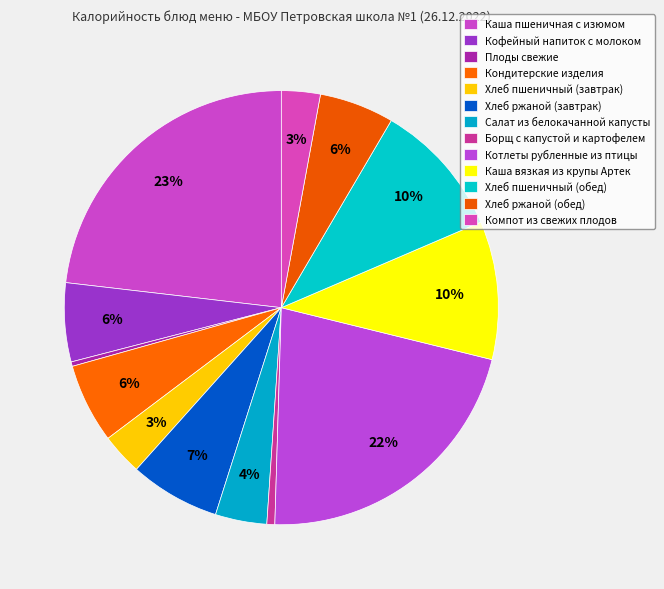

How many slices are in this pie chart?

13